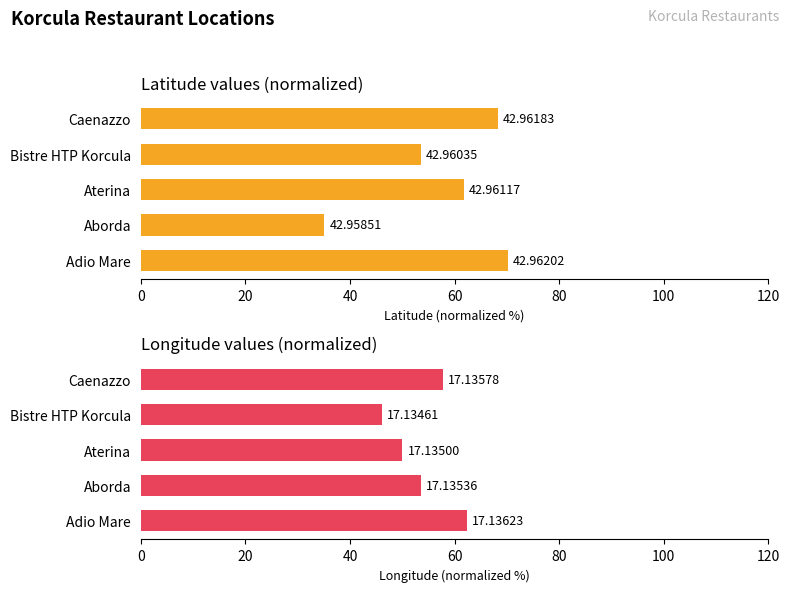

Does the chart contain any negative values?

No